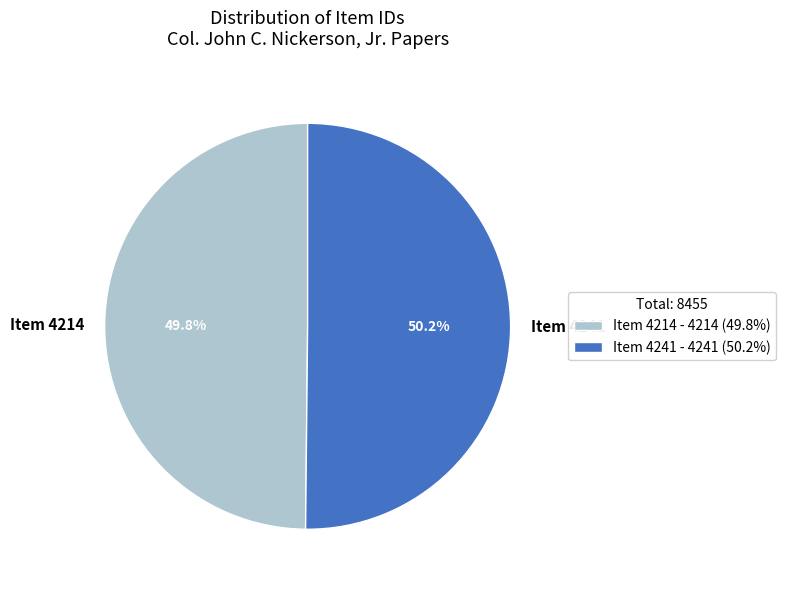

Does any single category account for the majority?

Yes